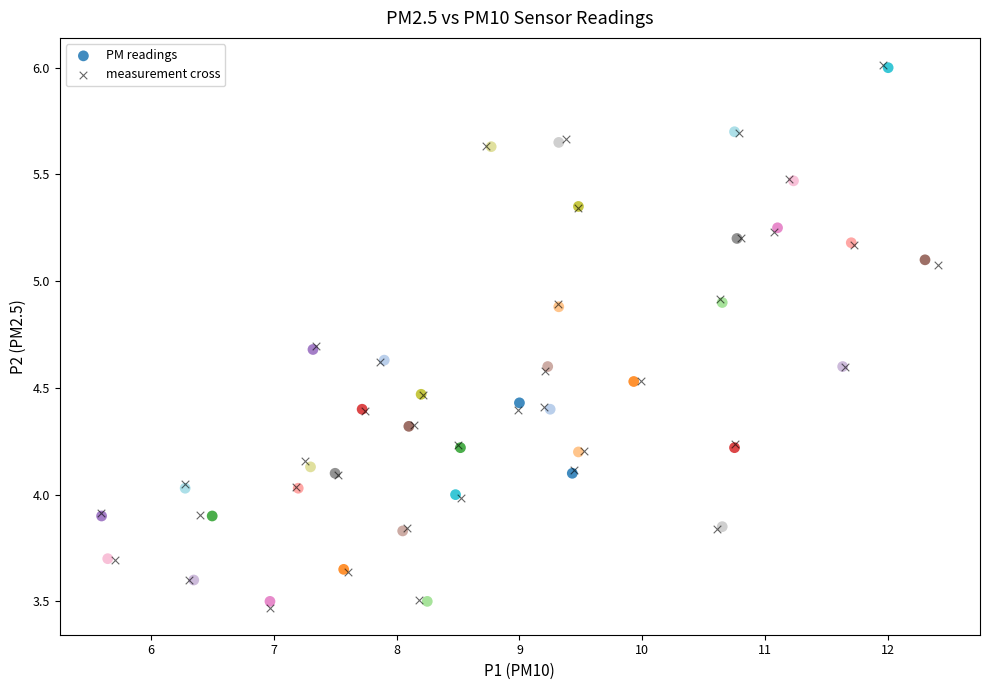

Which series has the widest spread of Y values?

measurement cross